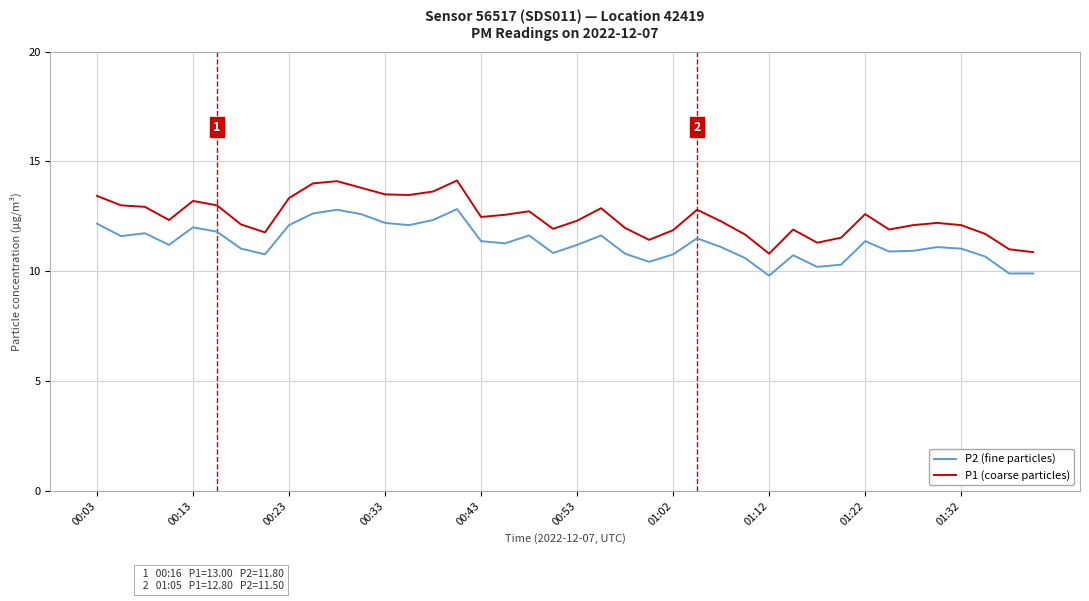

Rank the series by their maximum value, from highest to lowest.

P1 (coarse particles), P2 (fine particles)